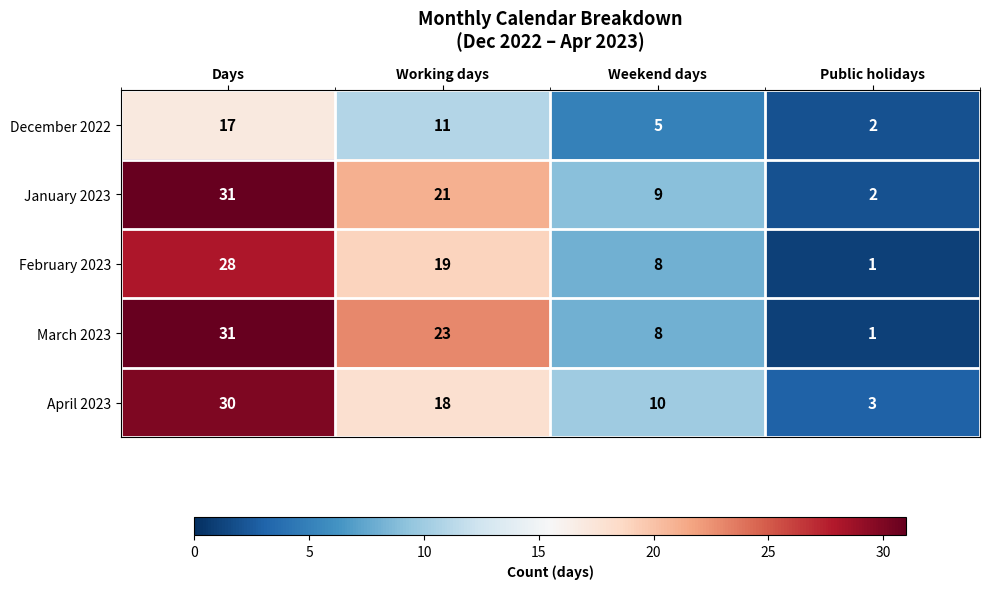

Which series changed the most between Days and Weekend days?

March 2023